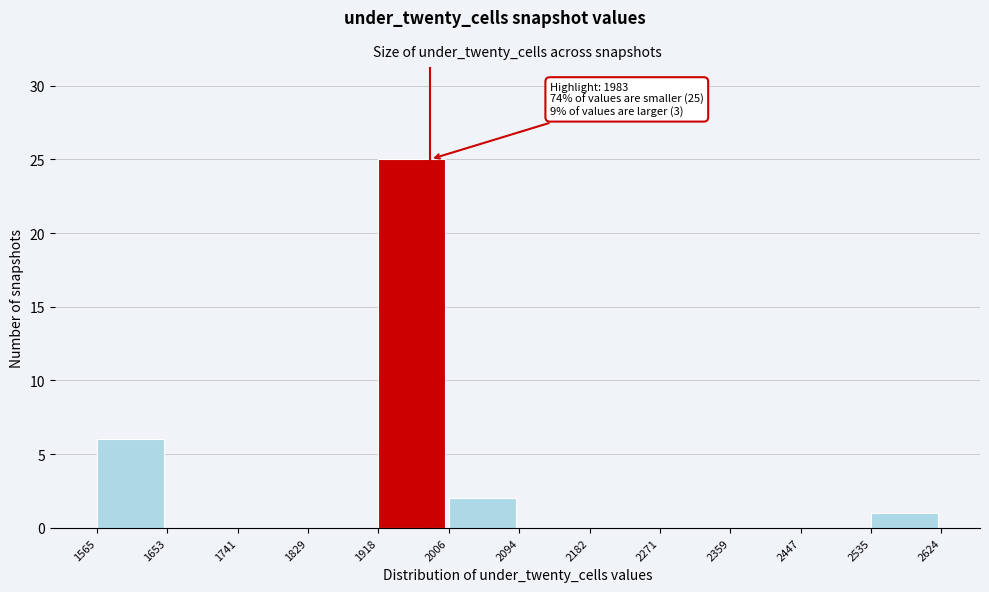

Over which range of the x-axis is the bar tallest?

1918 to 2006